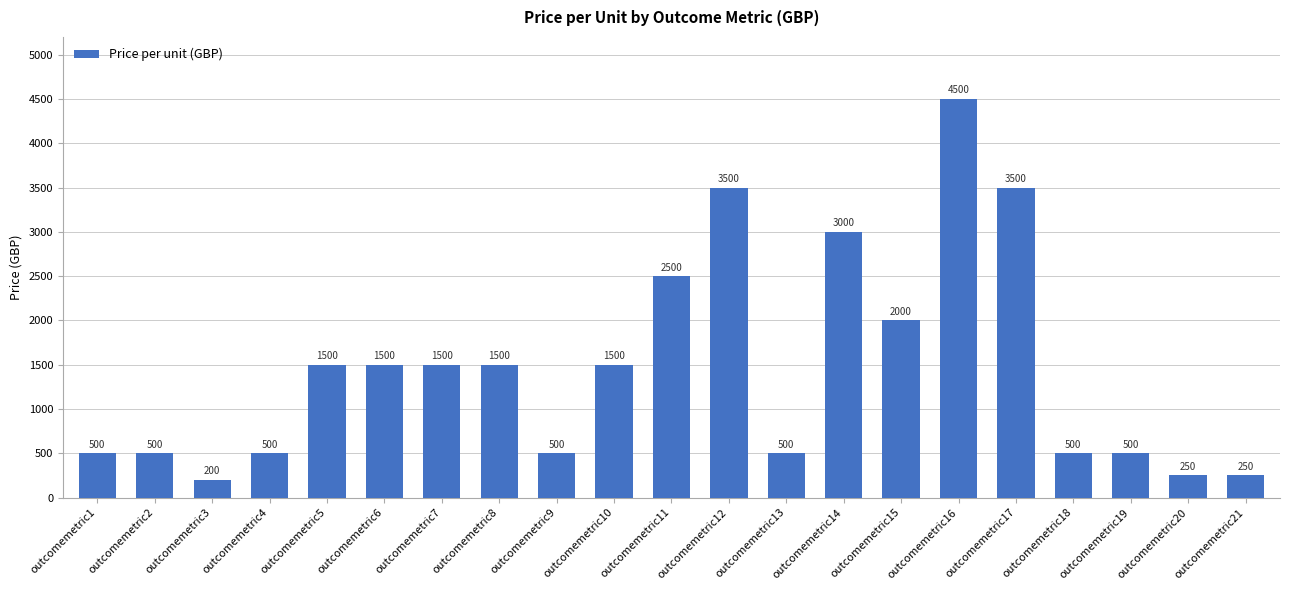

What is the difference between the maximum and minimum values?

4300